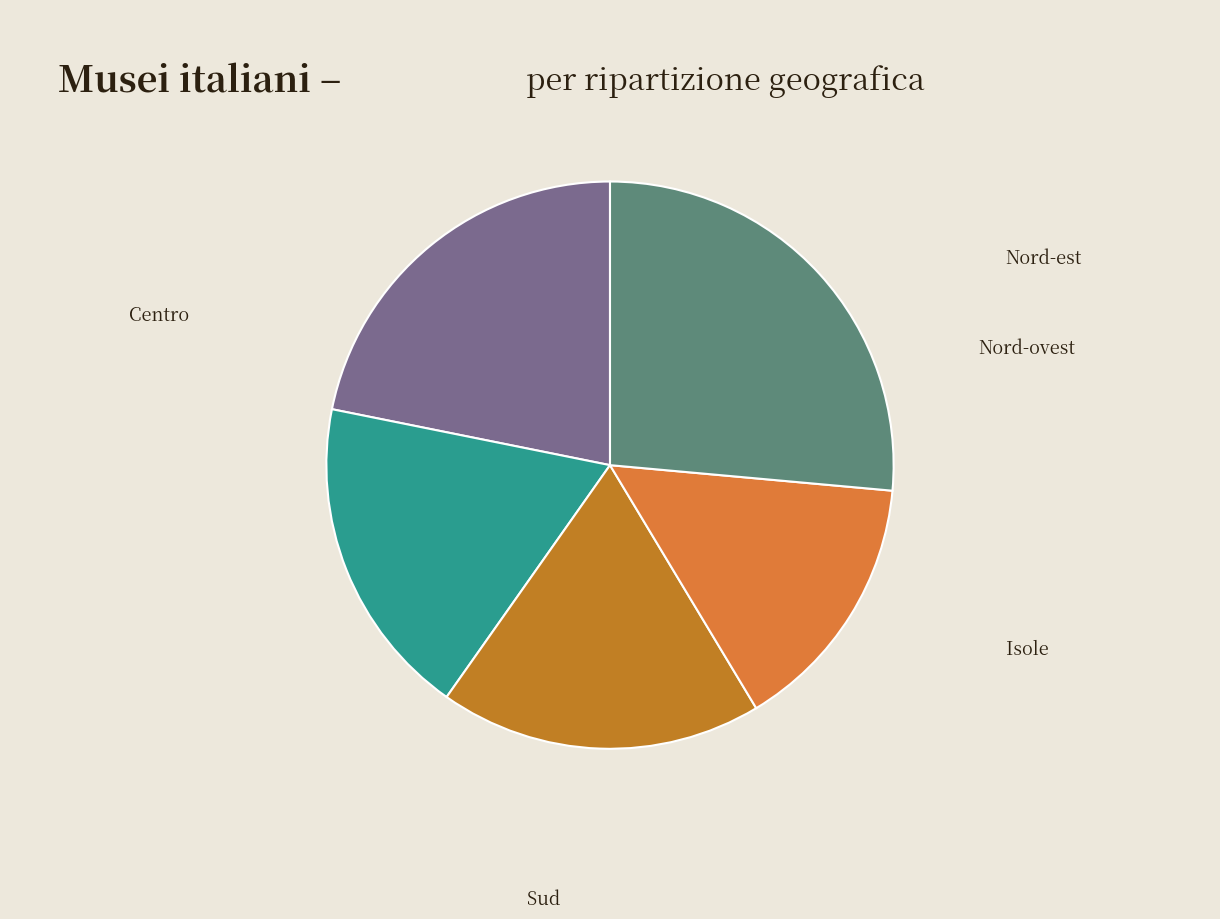

True or false: Centro accounts for 18% of the total.

True